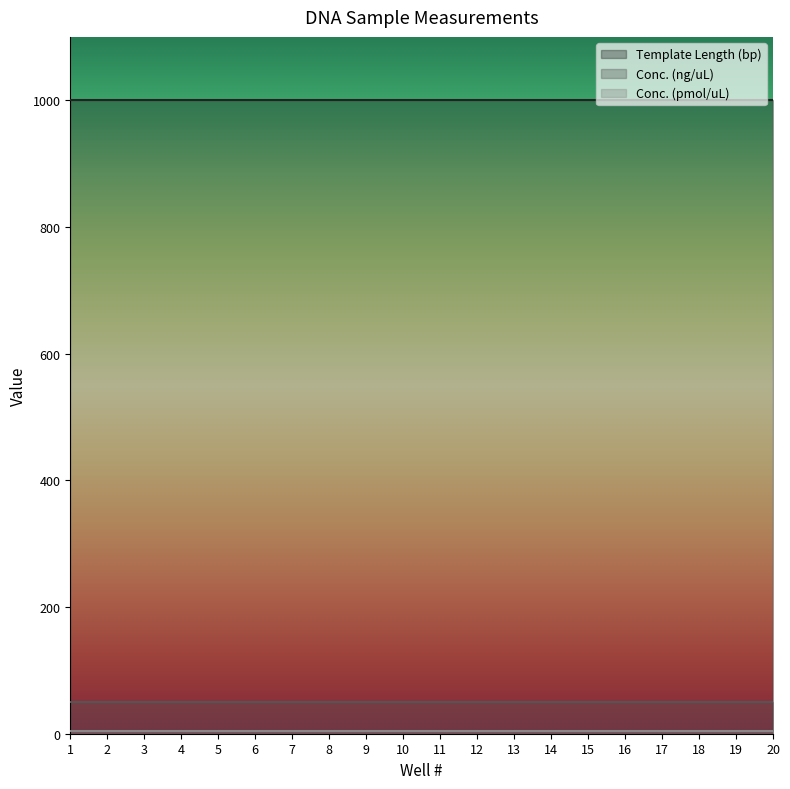

Is it true that Template Length (bp) equals 637 at 18?

False